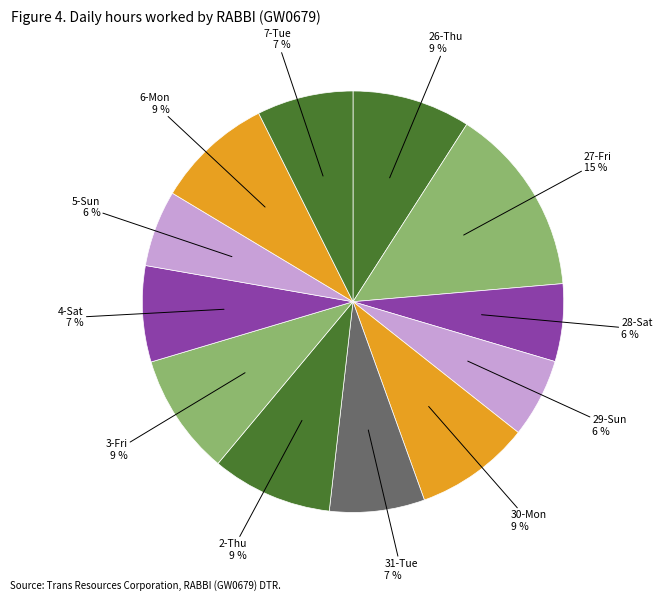

To the nearest percent, what is the difference between the largest and smallest slice percentages?

9%